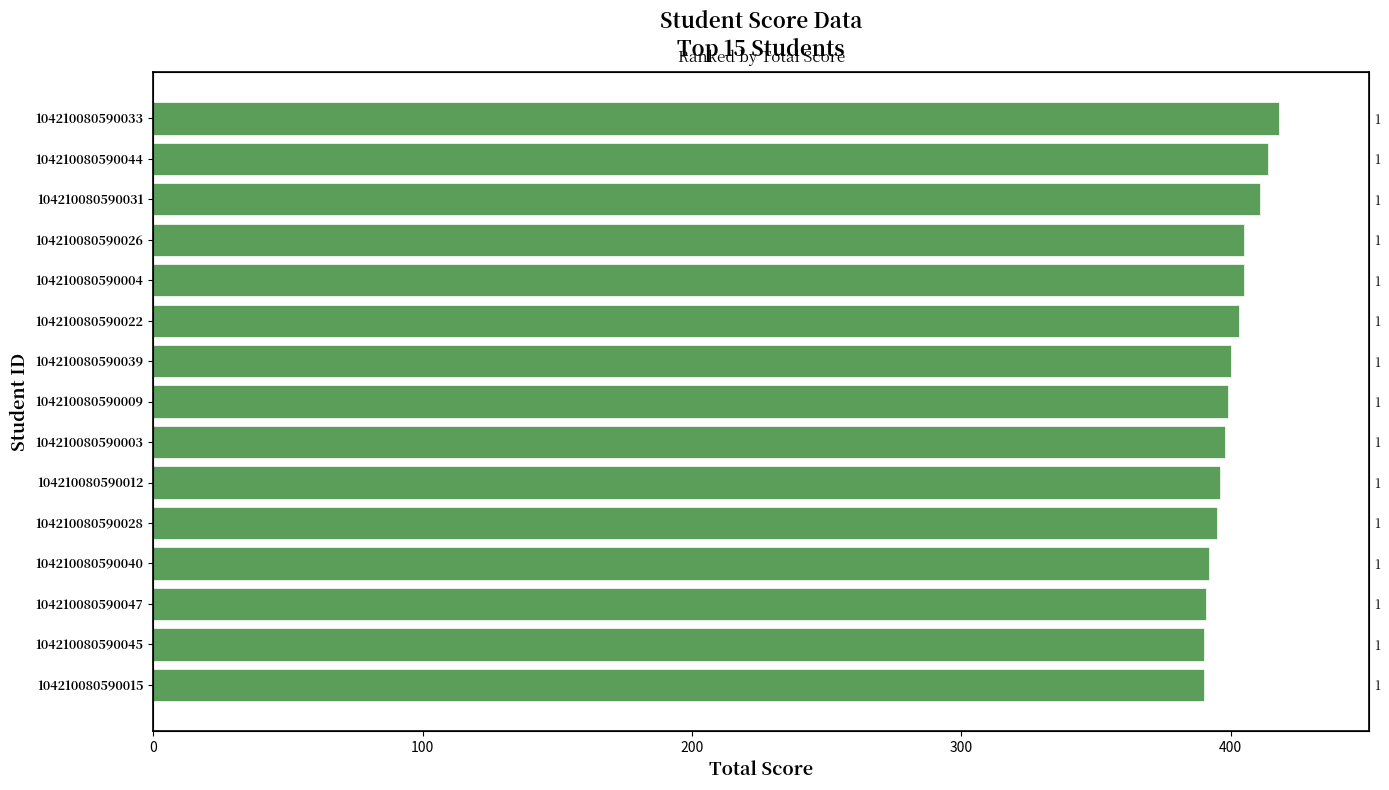

How many data points are less than 399?

7